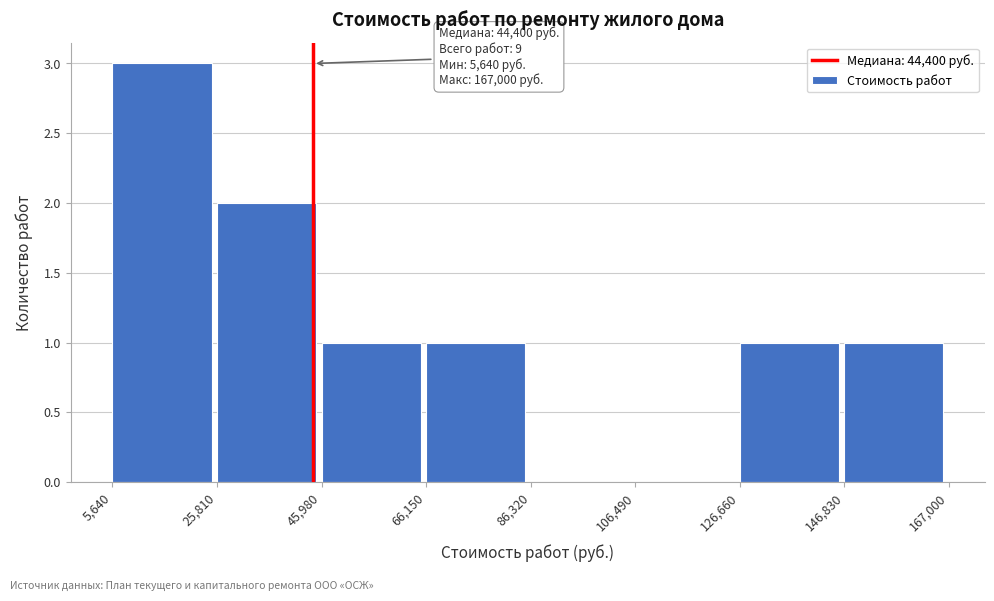

Over which range of the x-axis is the bar tallest?

5,640 to 25,810